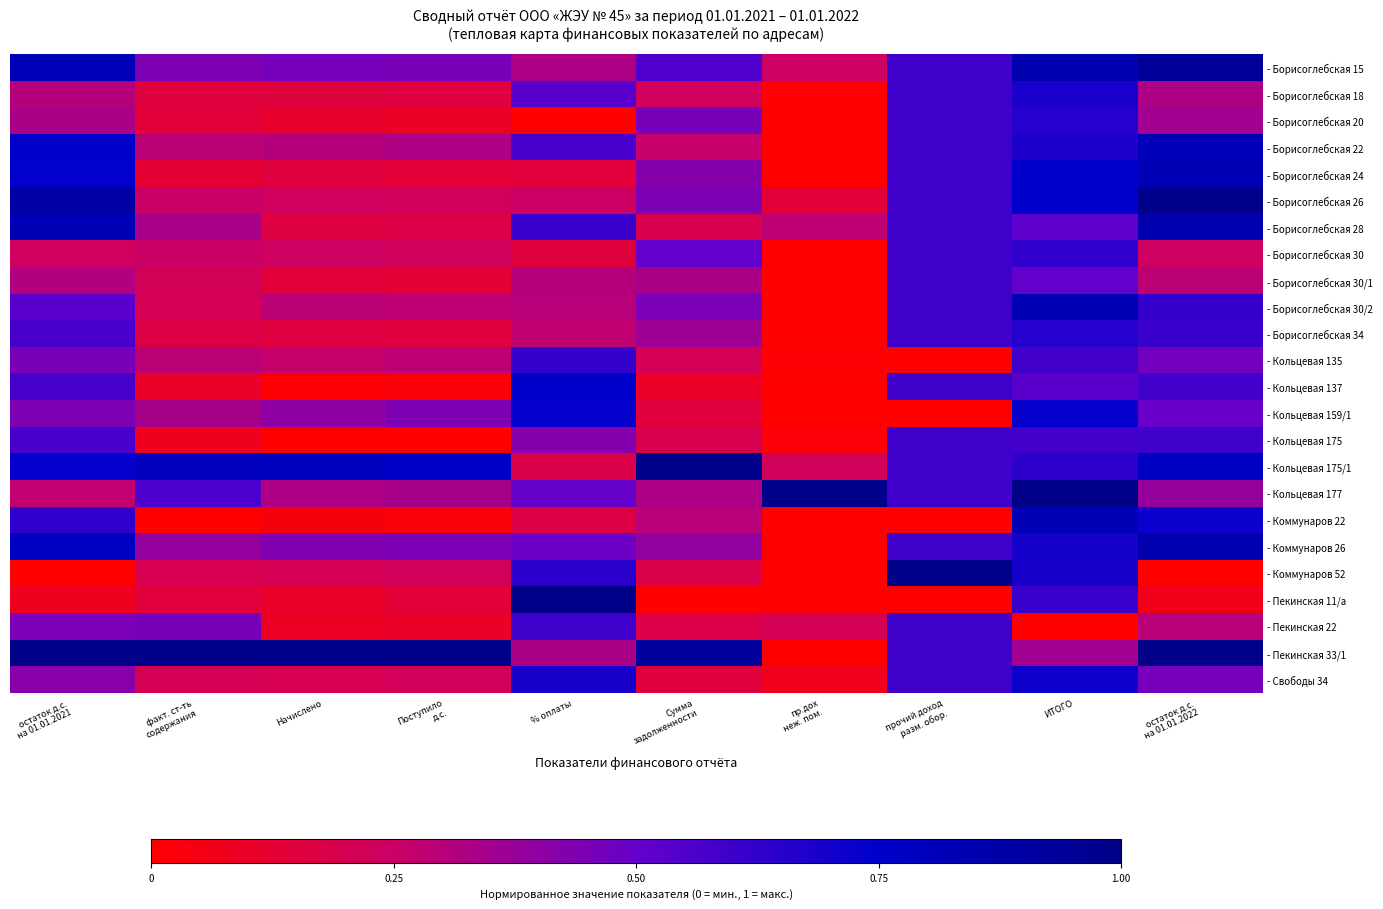

What is the maximum value shown in the chart?

1.0